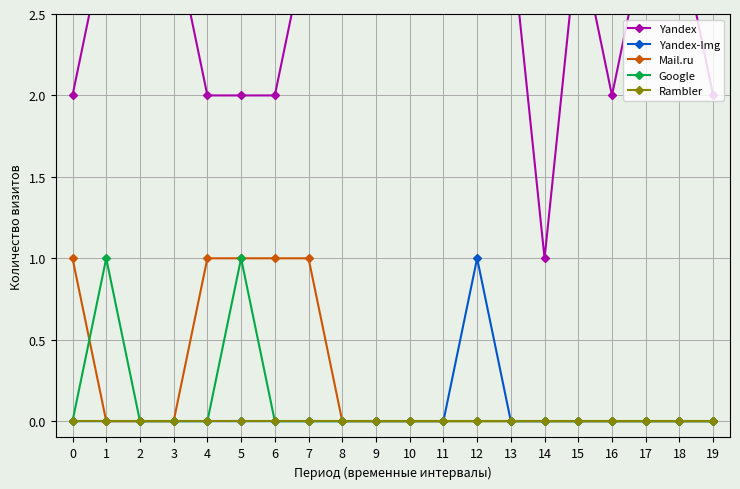

What is the total value across all series at 13?

3